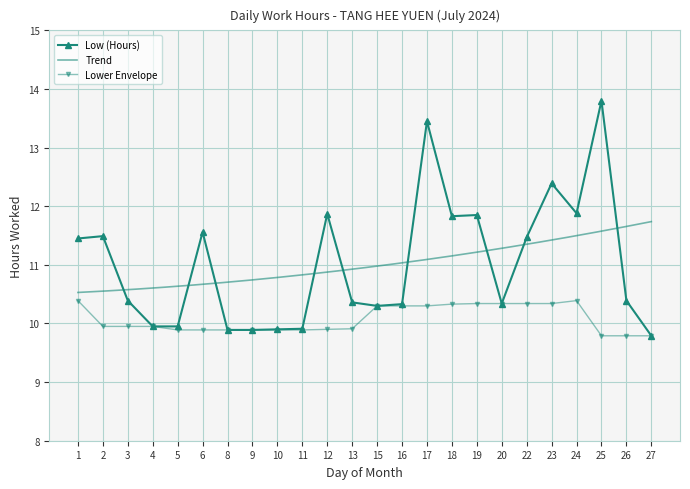

Which label corresponds to the largest value in the chart?

25